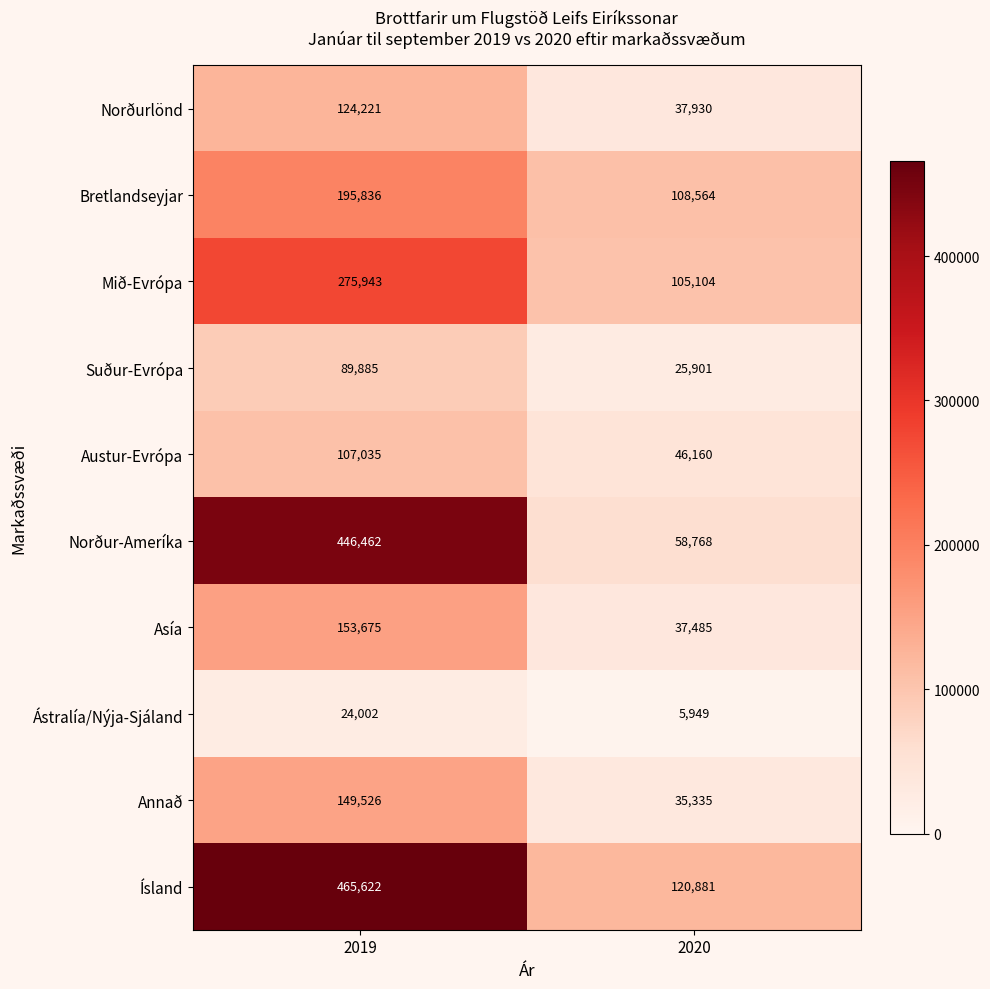

Where is Ástralía/Nýja-Sjáland nearest to the value 14975?

2020